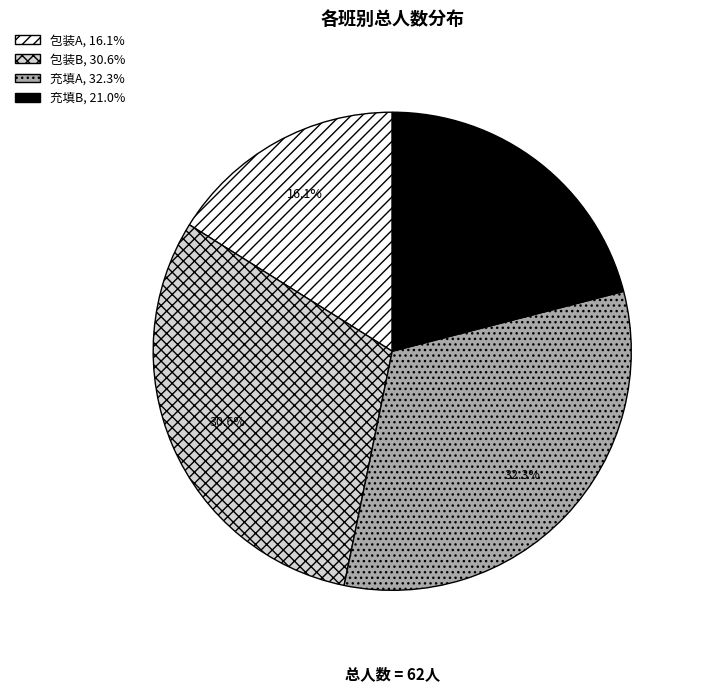

What is the smallest slice in the pie chart?

包装A